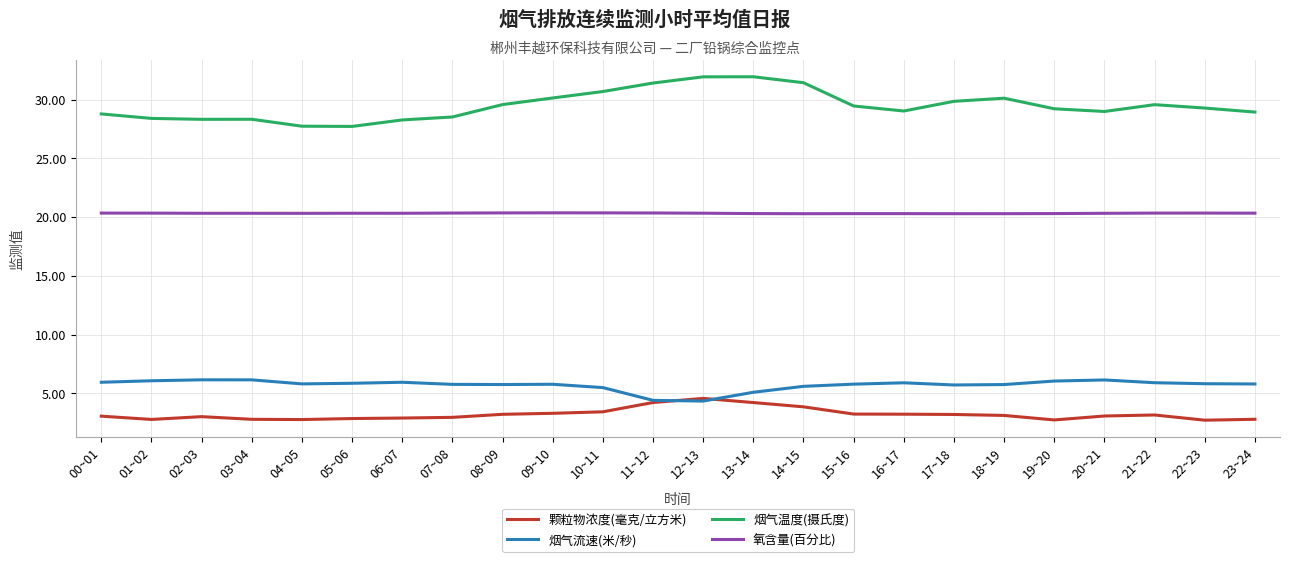

What is the maximum value for 颗粒物浓度(毫克/立方米)?

4.6